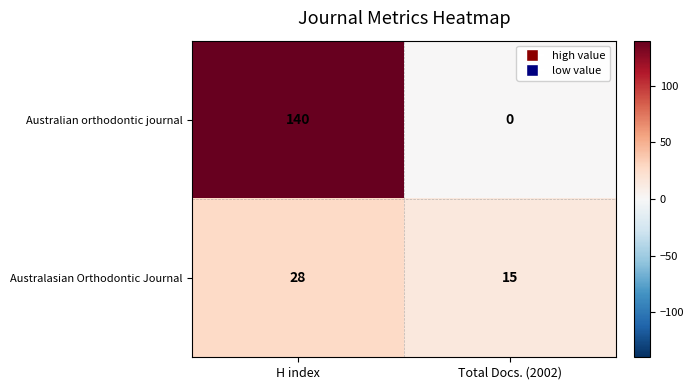

Reading left to right, extract all data points from this chart.

Australian orthodontic journal: 140	0
Australasian Orthodontic Journal: 28	15